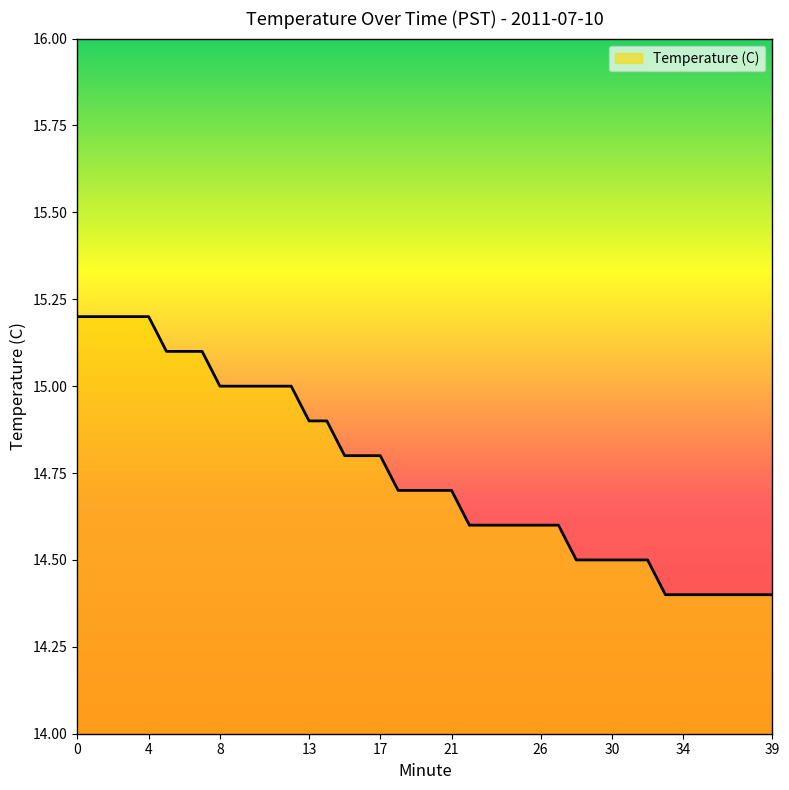

What is the minimum value shown in the chart?

14.4